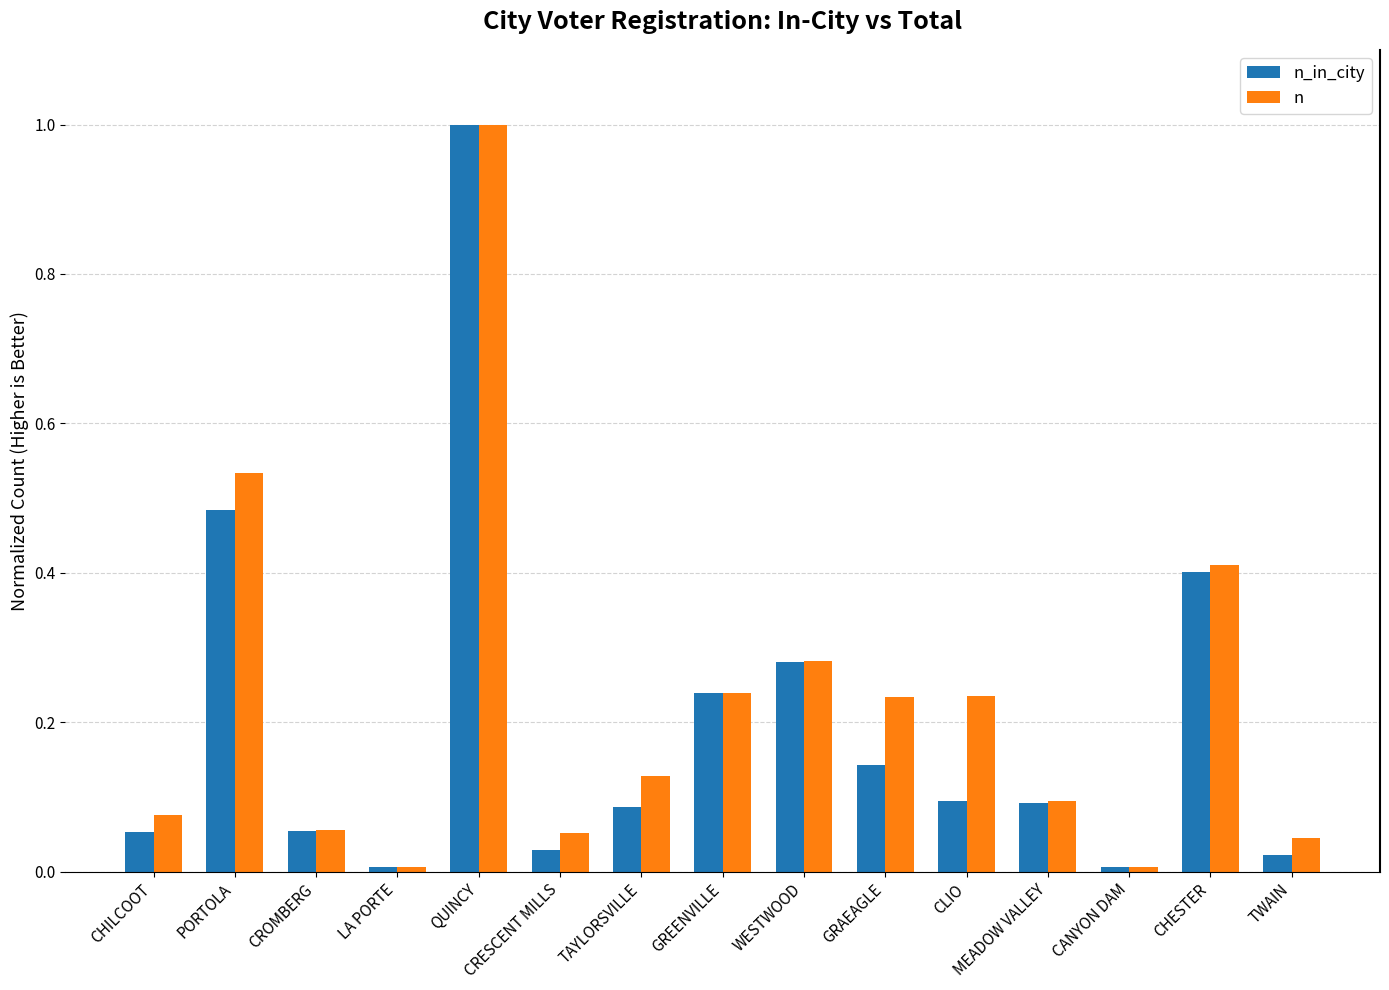

What is the difference between the maximum and minimum values in the n series?

1.0